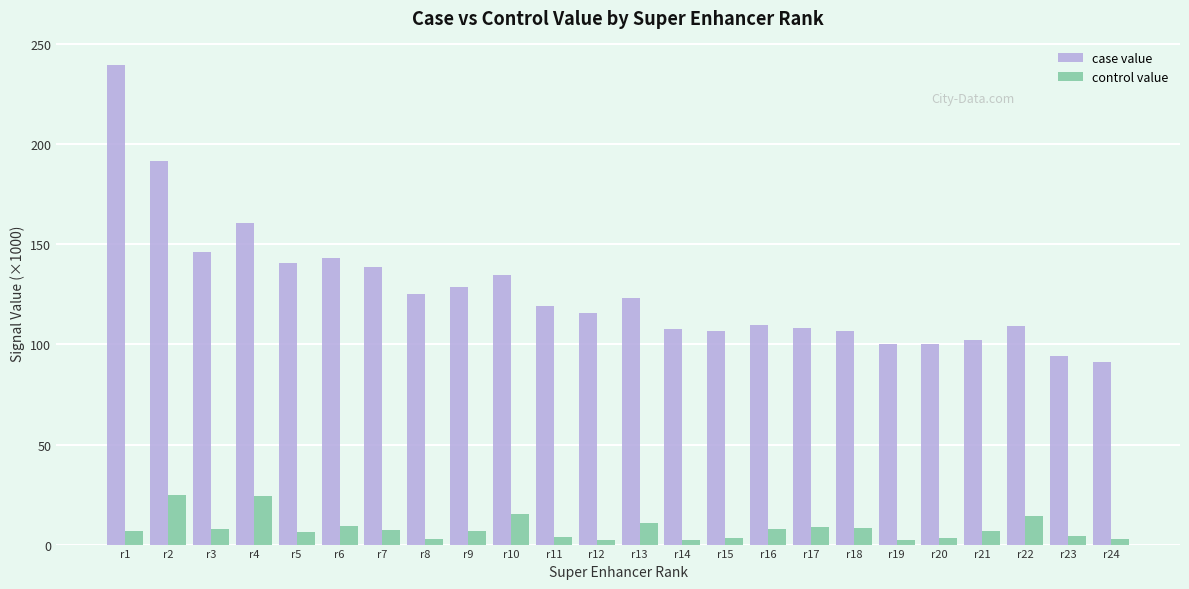

What is the approximate value of case value at r21?

102.1